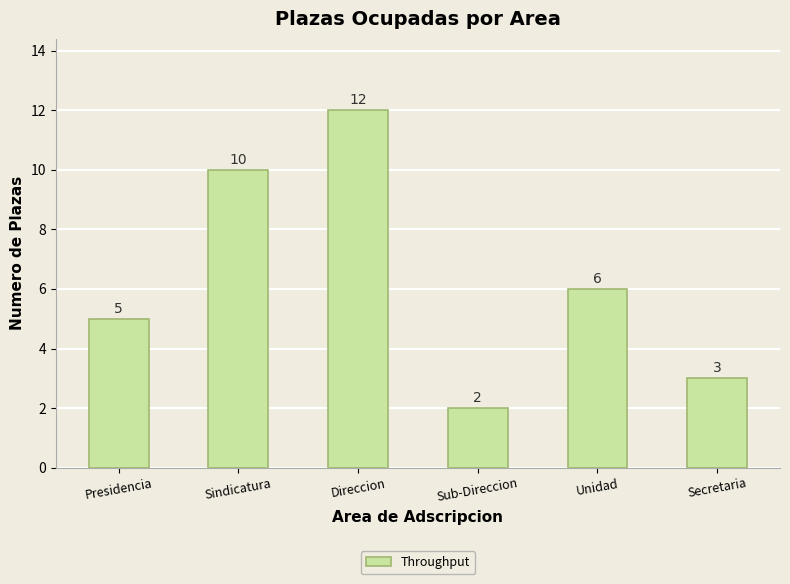

Rank the categories by value from highest to lowest.

Direccion, Sindicatura, Unidad, Presidencia, Secretaria, Sub-Direccion